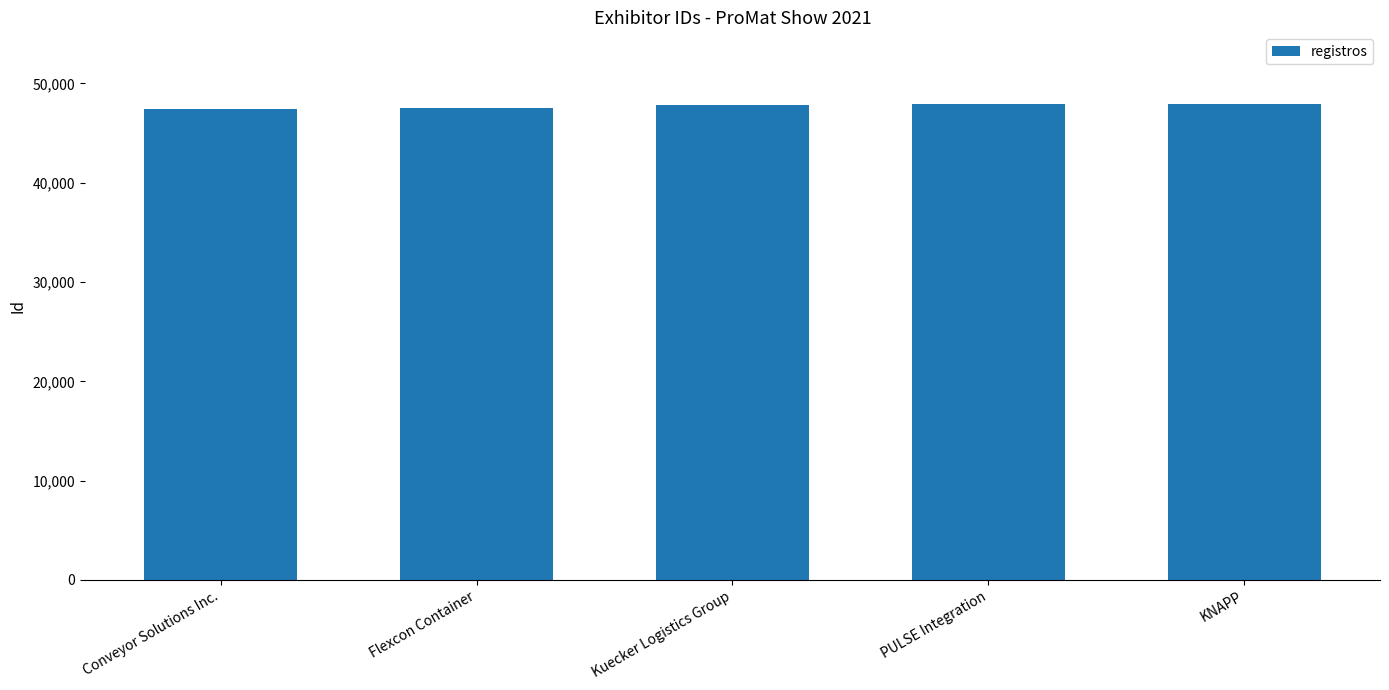

What position from the right is Kuecker Logistics Group?

3